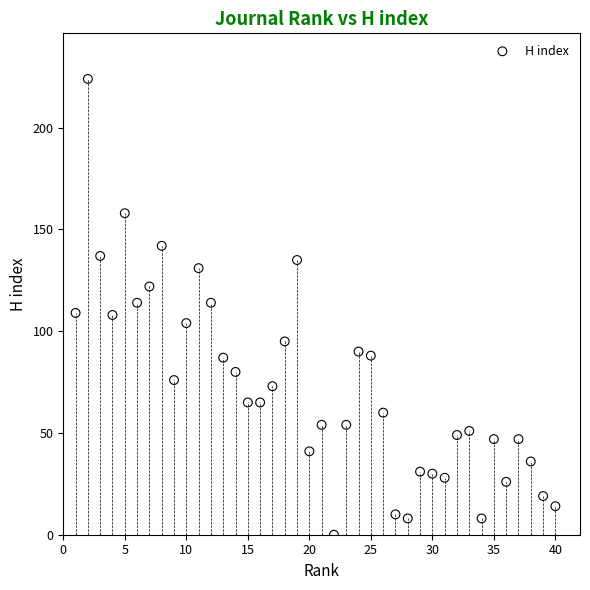

What is the range of Y values (max minus min)?

224